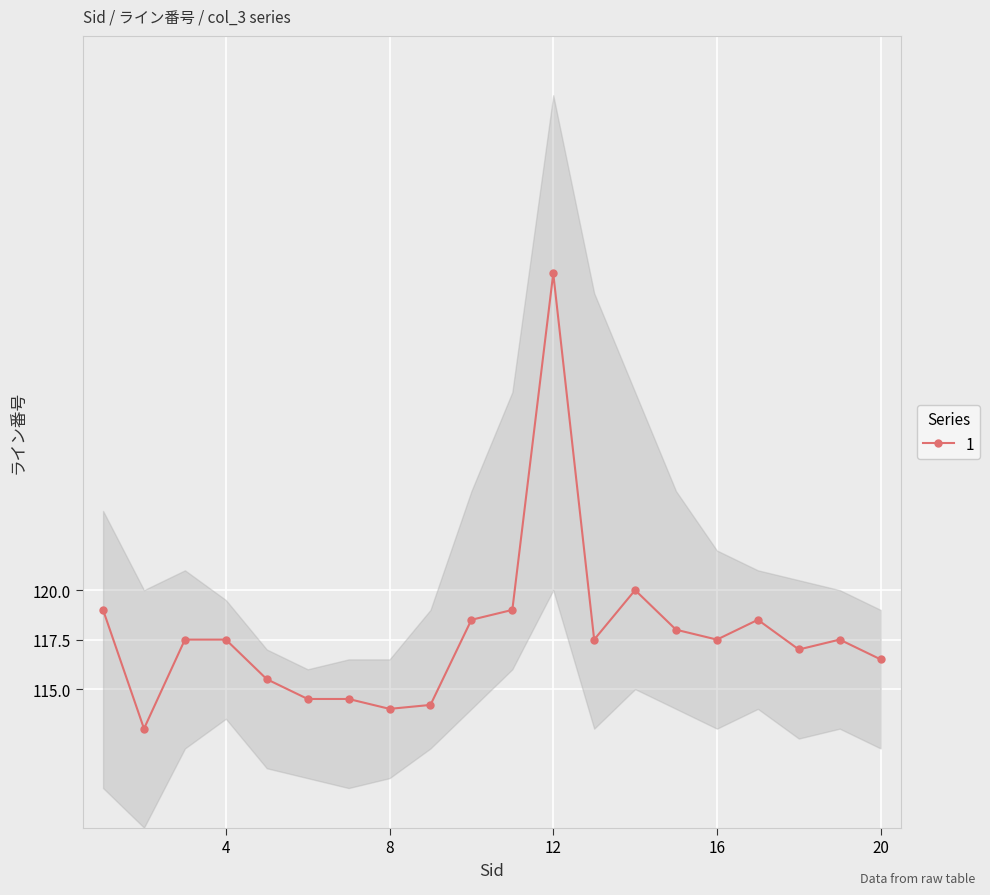

True or false: 1 has more than 0 points higher than both neighbors.

True